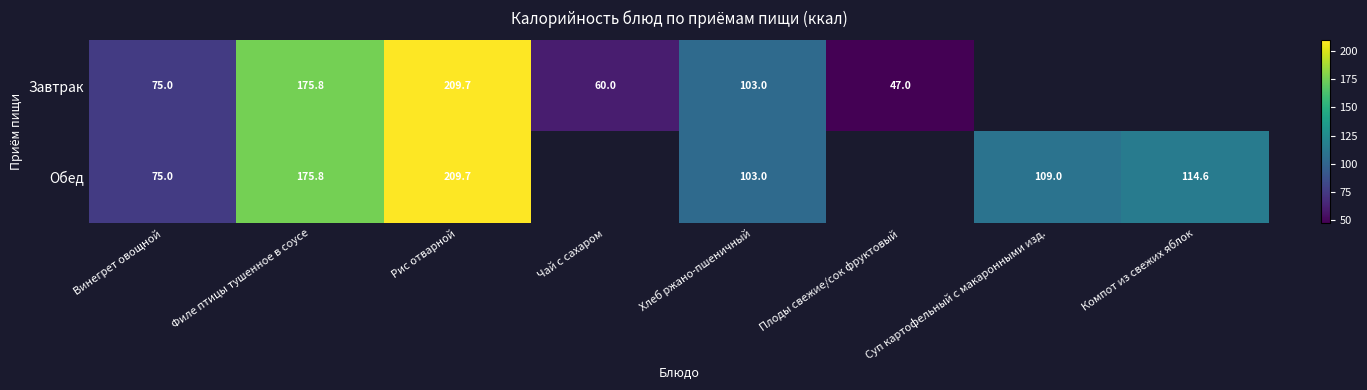

What is the smallest value displayed?

47.0